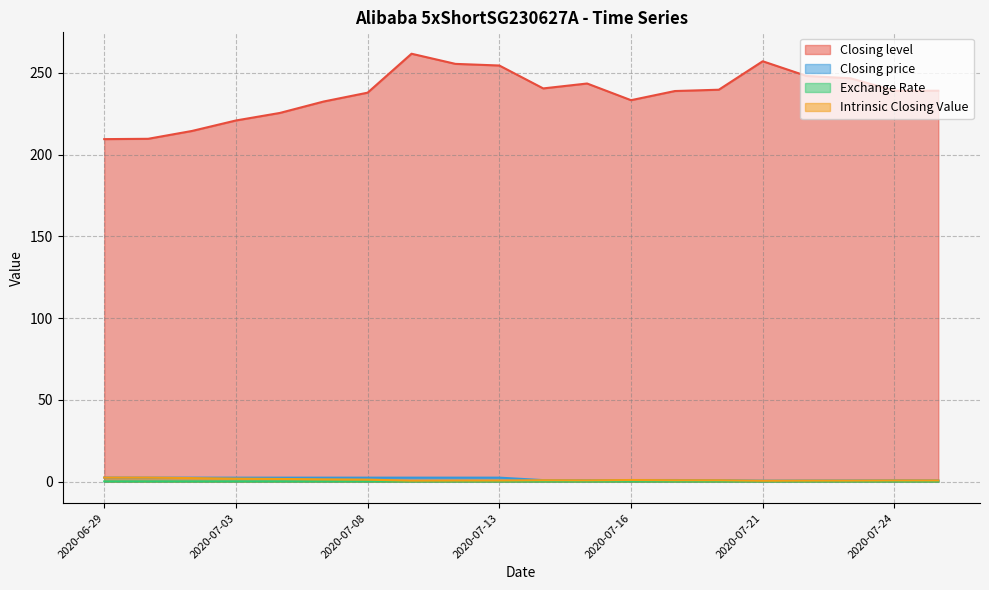

Between which two adjacent categories do Intrinsic Closing Value and Closing price first intersect?

2020-06-30 and 2020-07-02